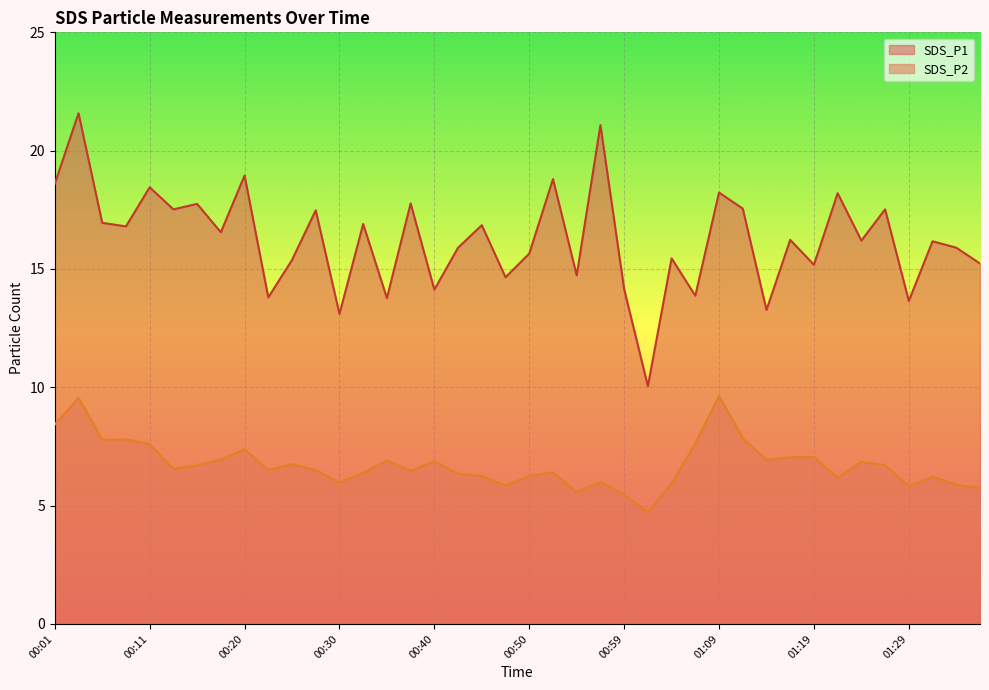

How many distinct data groups are displayed?

2